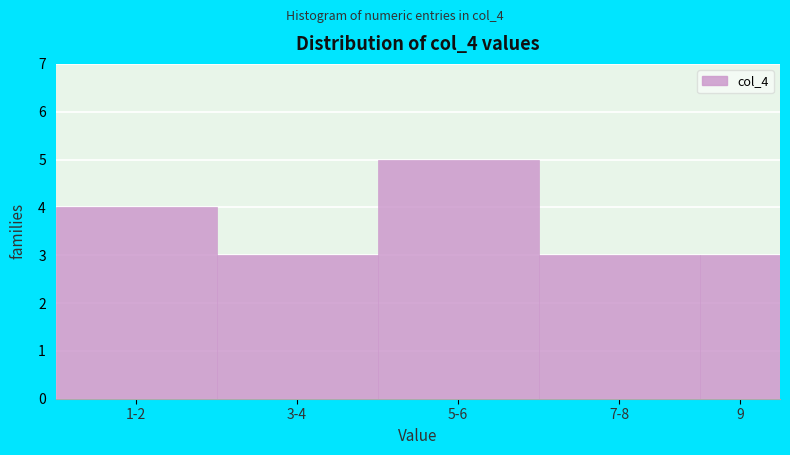

Reading right to left, what are all the values shown in this chart?

3	3	5	3	4